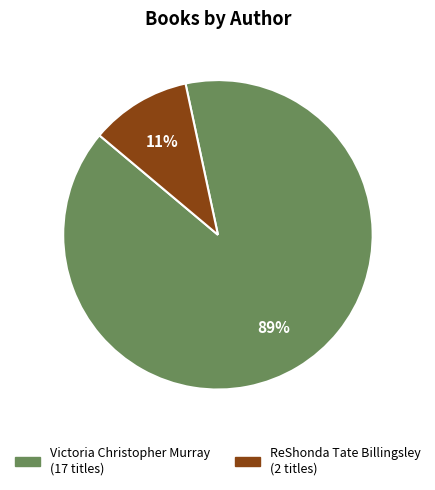

To the nearest percent, what is the average slice percentage?

50%